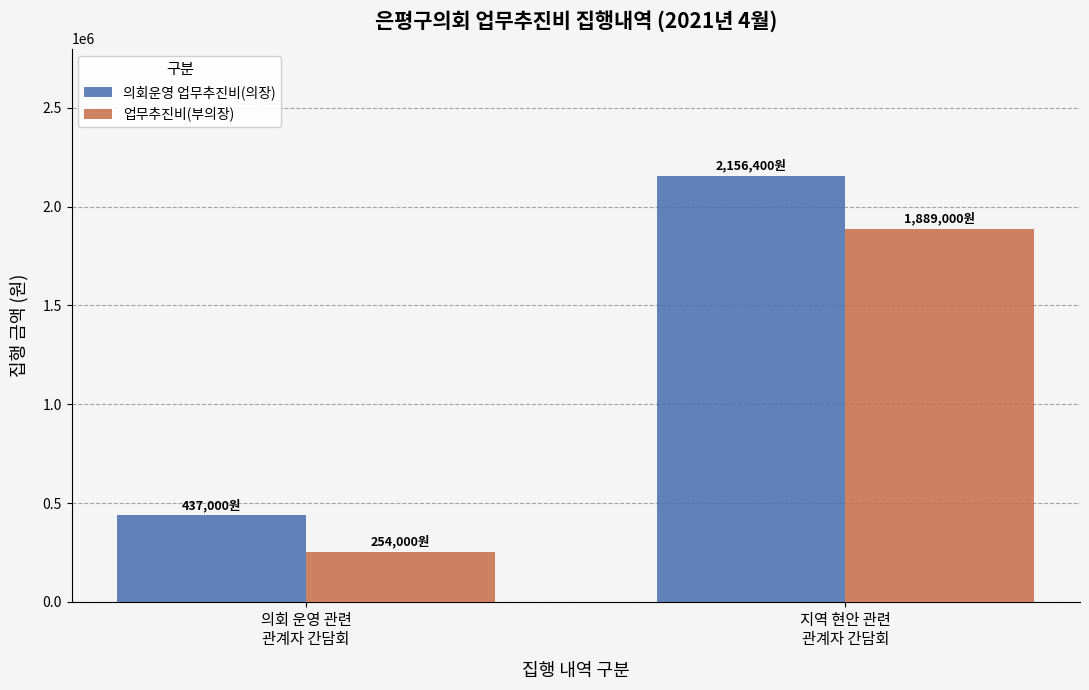

What is the smallest value displayed?

254000